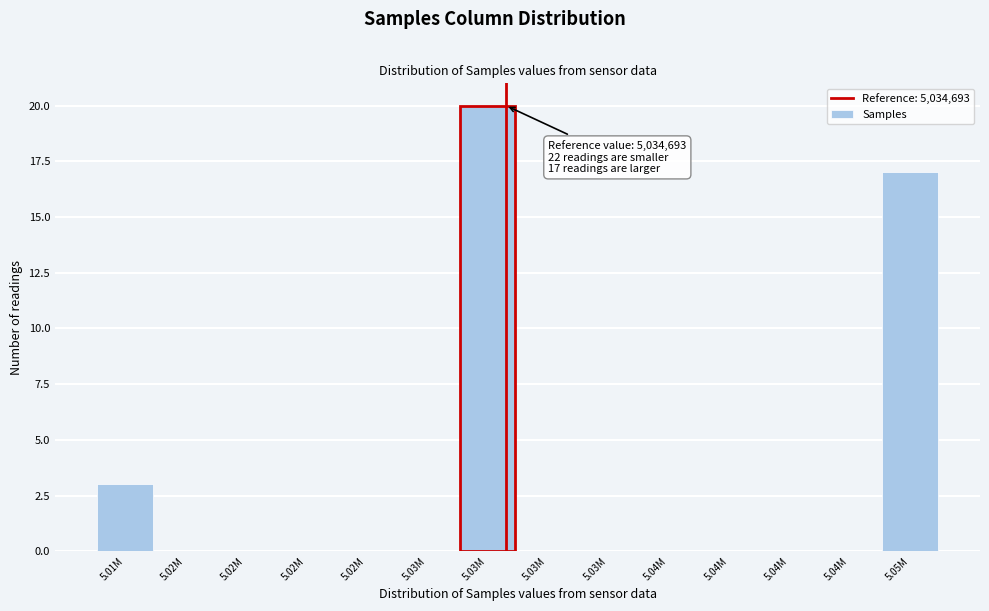

How many series are shown in this chart?

1